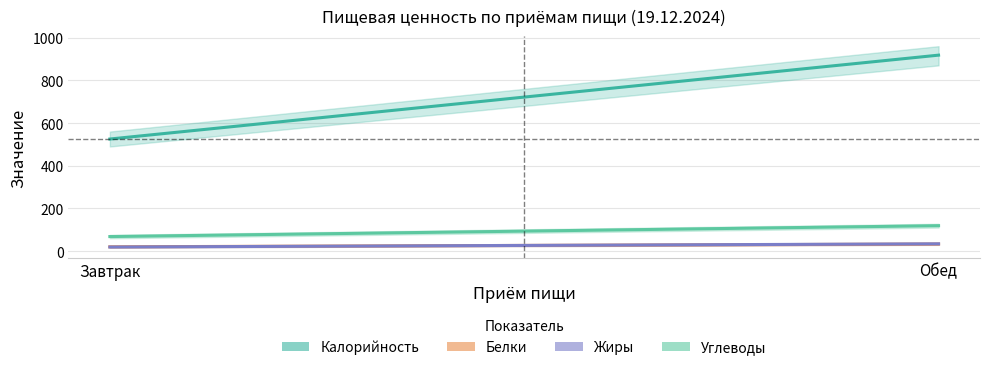

What is the spread (max minus min) of values at Обед?

885